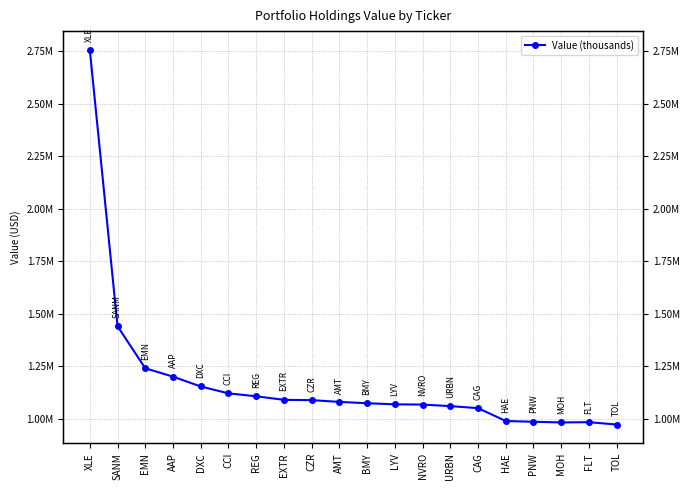

List the labels in order of value, largest first.

XLE, SANM, EMN, AAP, DXC, CCI, REG, EXTR, CZR, AMT, BMY, LYV, NVRO, URBN, CAG, HAE, PNW, FLT, MOH, TOL